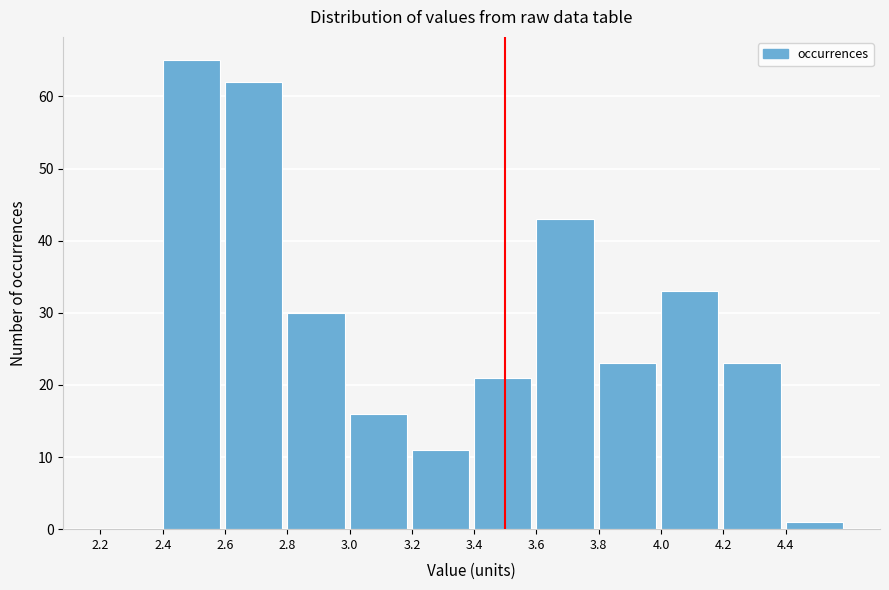

Reading left to right, transcribe this chart: for each bar, give the range it covers on the x-axis and its height. The values are not printed on the chart, so give them approximately, as read against the axis.

2.2 to 2.4: 0
2.4 to 2.6: 65
2.6 to 2.8: 62
2.8 to 3.0: 30
3.0 to 3.2: 16
3.2 to 3.4: 11
3.4 to 3.6: 21
3.6 to 3.8: 43
3.8 to 4.0: 23
4.0 to 4.2: 33
4.2 to 4.4: 23
4.4 to 4.6: 1